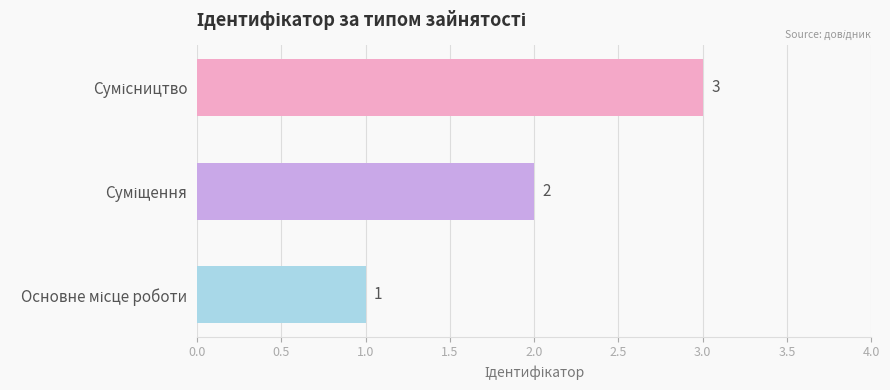

How many data points are less than 2?

1